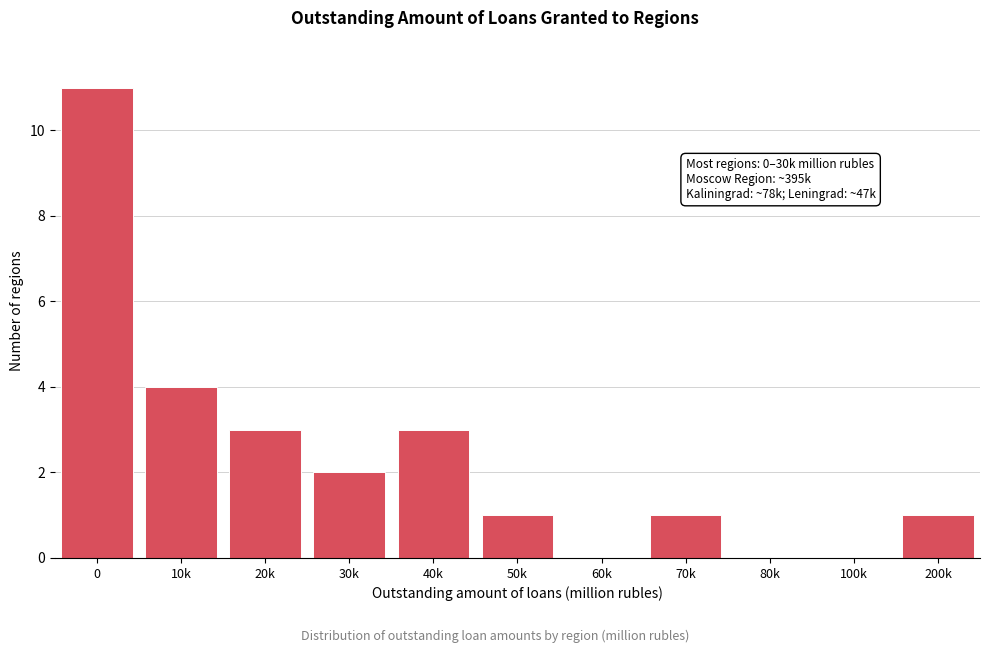

Reading left to right, extract all data points from this chart.

0=11	10k=4	20k=3	30k=2	40k=3	50k=1	60k=0	70k=1	80k=0	100k=0	200k=1